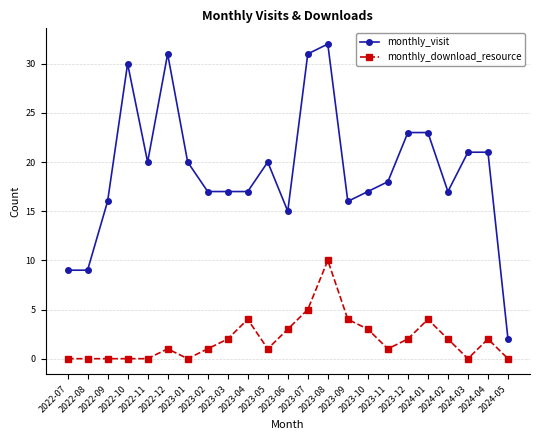

Which series has the widest spread of values?

monthly_visit